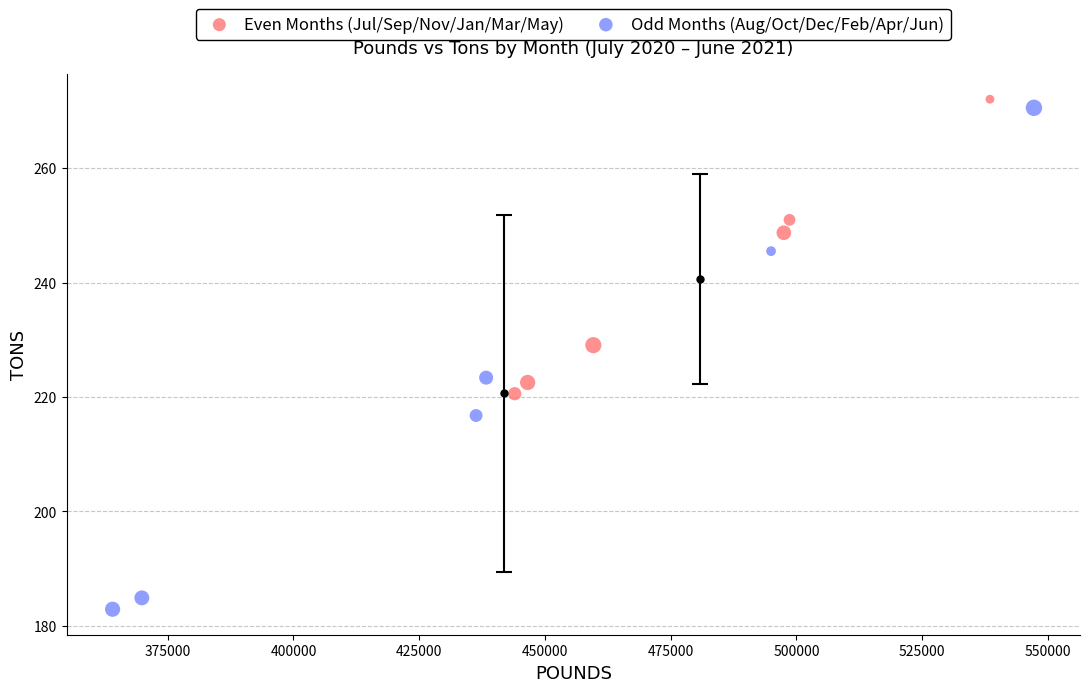

Which series reaches the minimum Y coordinate?

Odd Months (Aug/Oct/Dec/Feb/Apr/Jun)